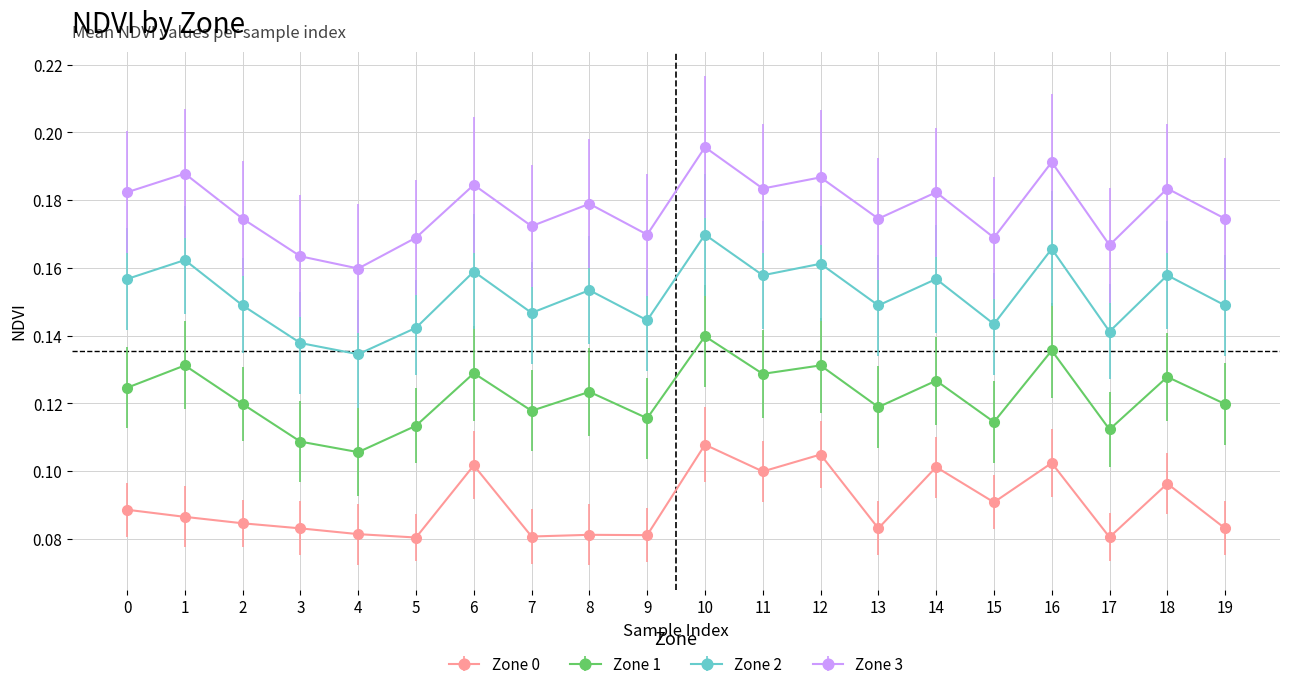

What are all the series names shown in the legend?

Zone 0, Zone 1, Zone 2, Zone 3